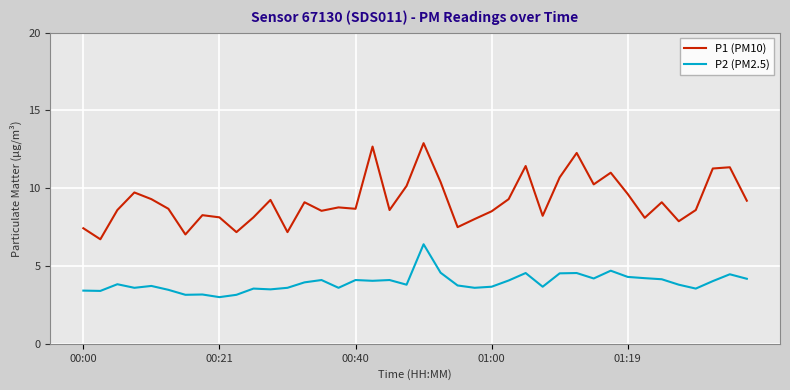

True or false: P1 (PM10) and P2 (PM2.5) intersect in this chart.

False